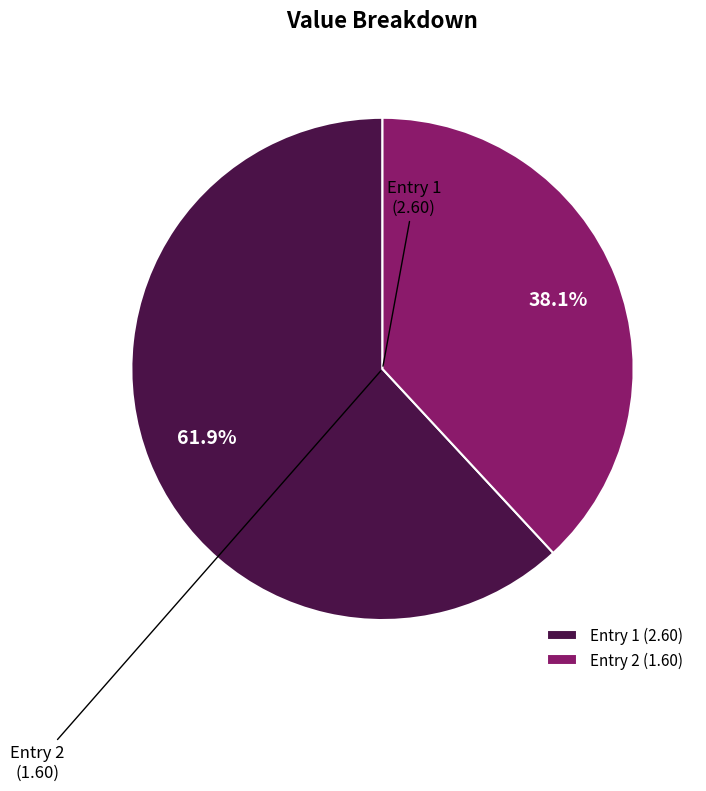

Approximately how many times larger is the value at Entry 1 (2.60) compared to Entry 2 (1.60)?

1.6